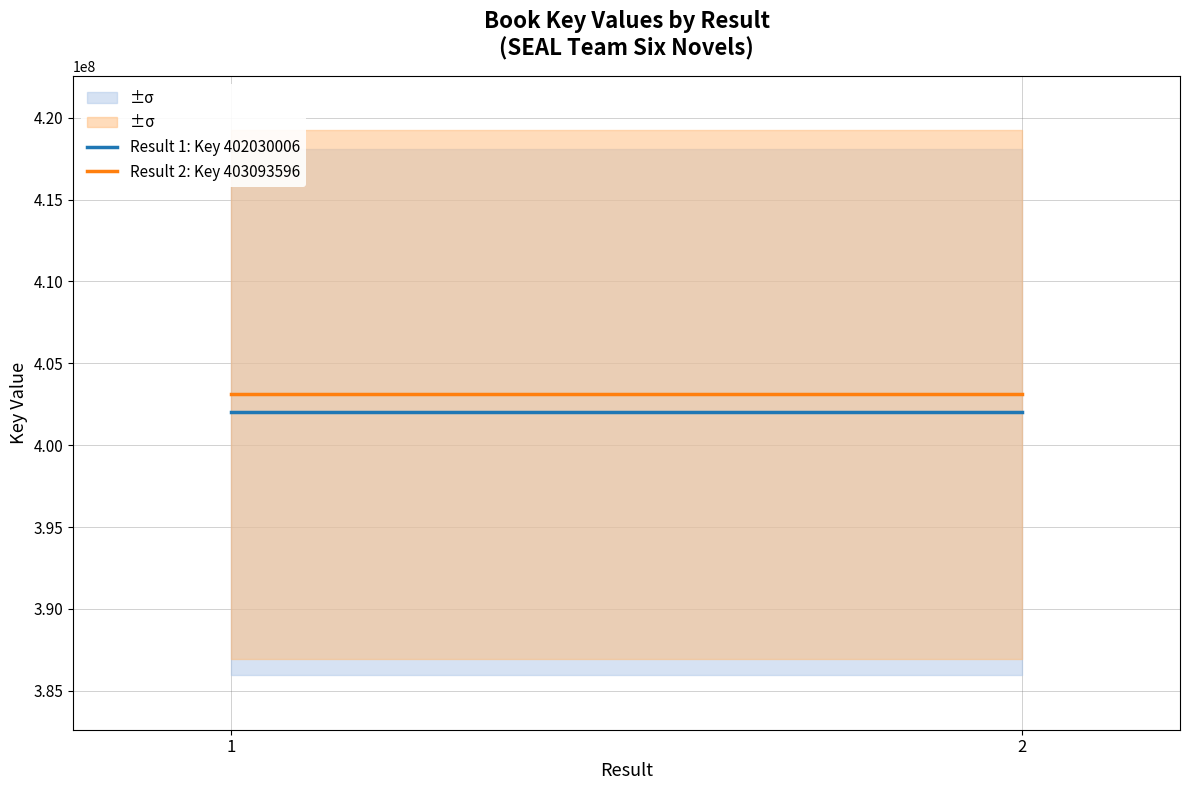

Does the chart display data point markers on the line(s)?

No